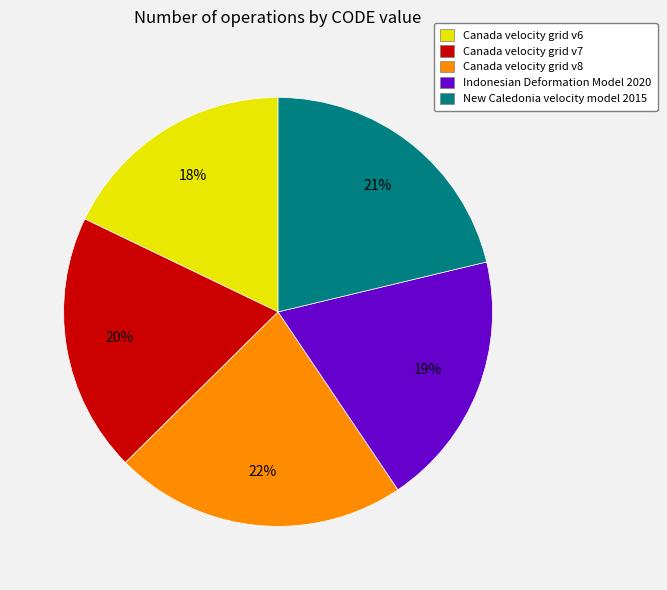

What percentage is the Canada velocity grid v6 slice, to the nearest percent?

18%